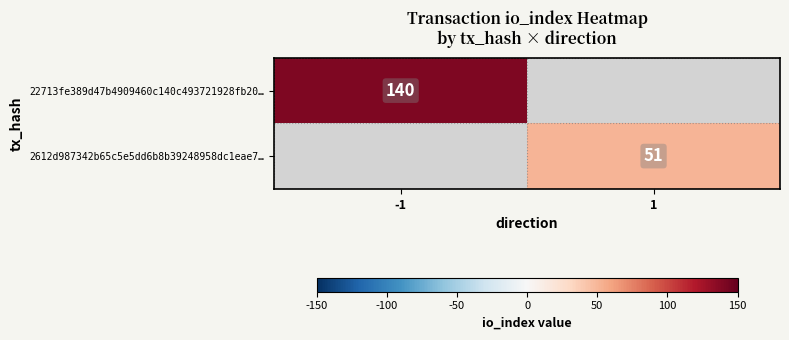

True or false: 2612d987342b65c5e5dd6b8b39248958dc1eae7… has a value of 11 at 1.

False